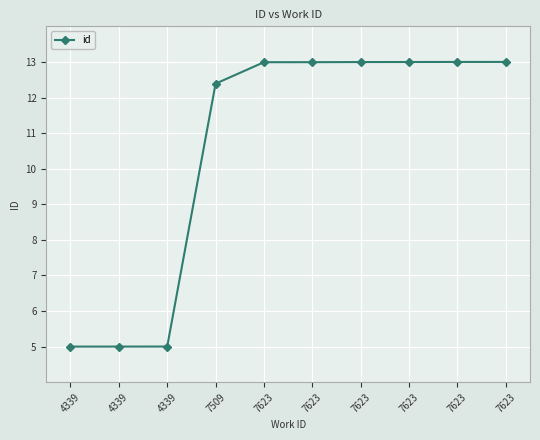

At which label is the value closest to 9?

7509